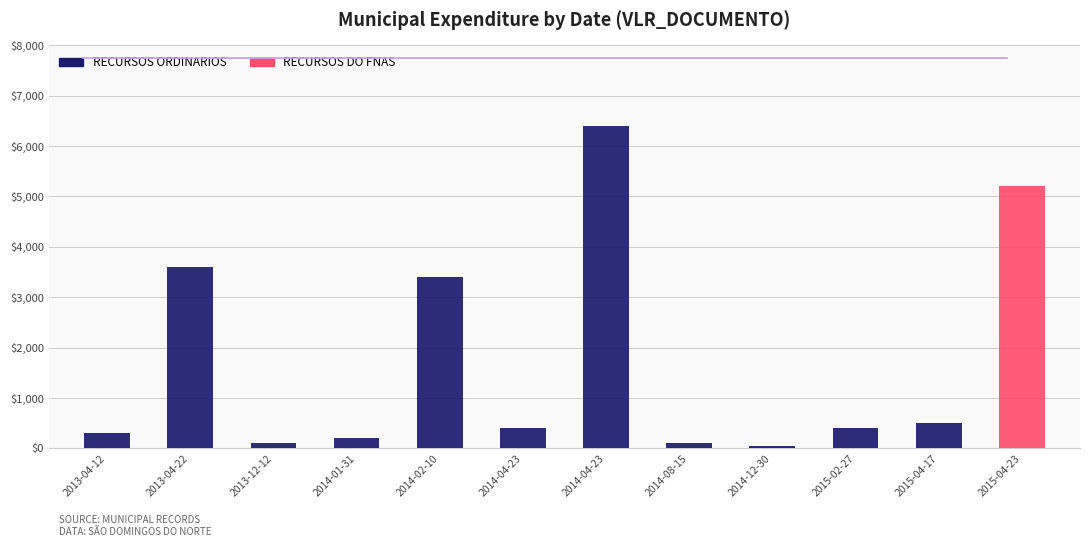

What is the difference between the RECURSOS ORDINARIOS values at 2014-04-23 and 2014-08-15?

300